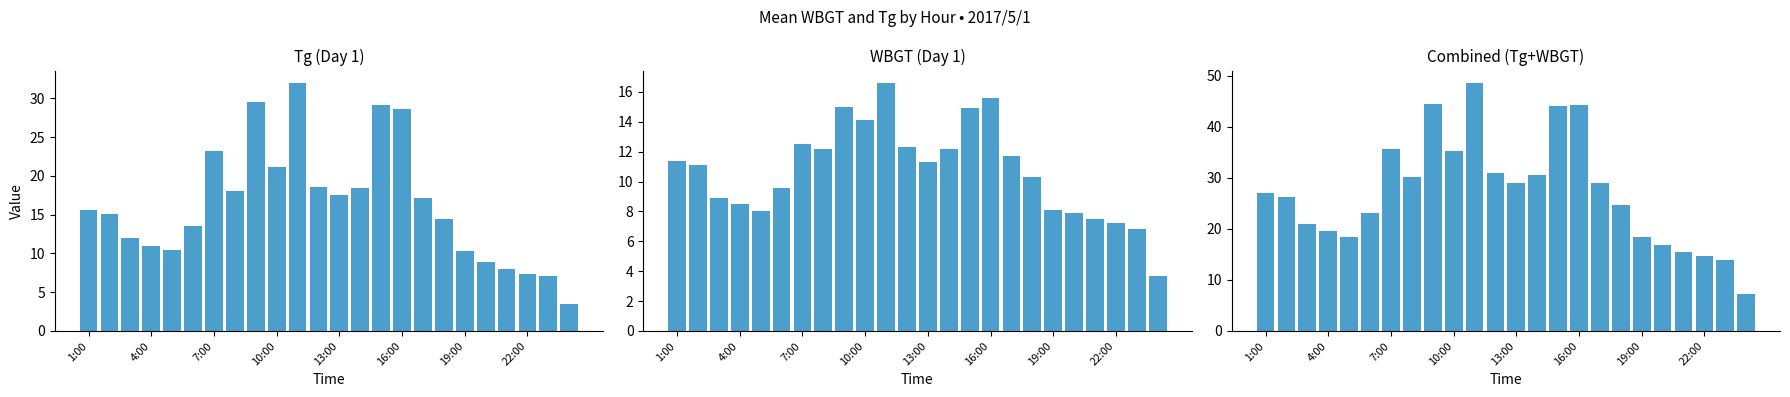

At which label does Both Combined reach its minimum?

23